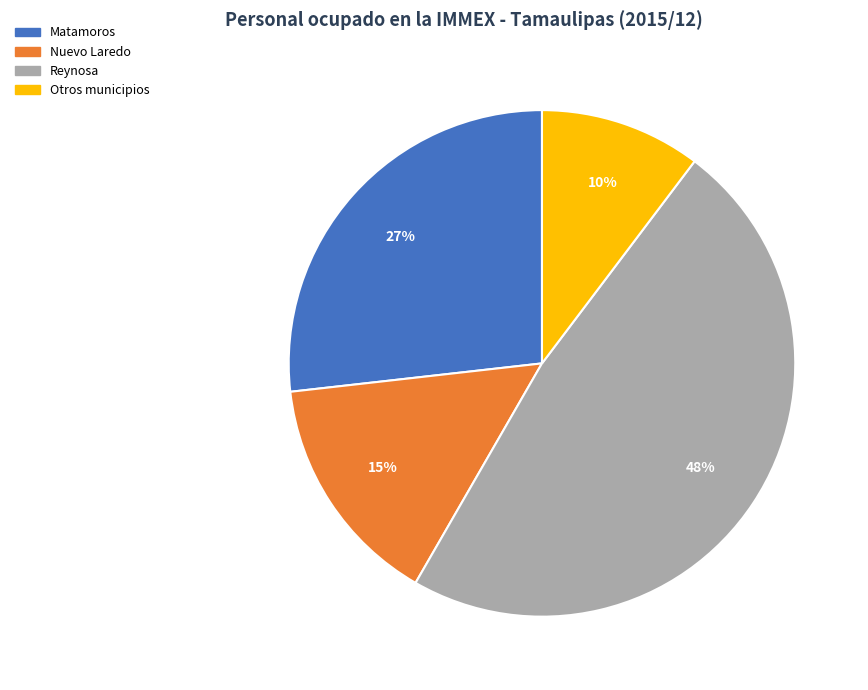

To the nearest percent, what is the average slice percentage?

25%